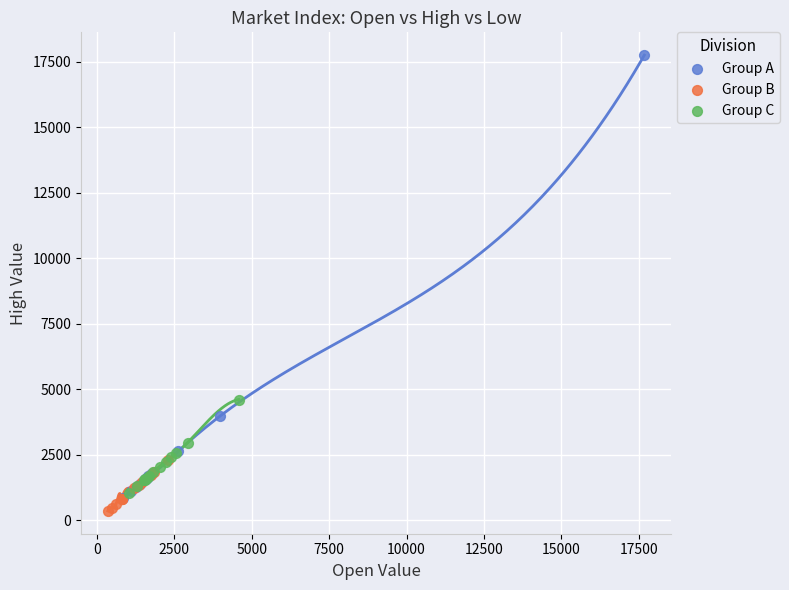

Which series has the widest spread of Y values?

Group A